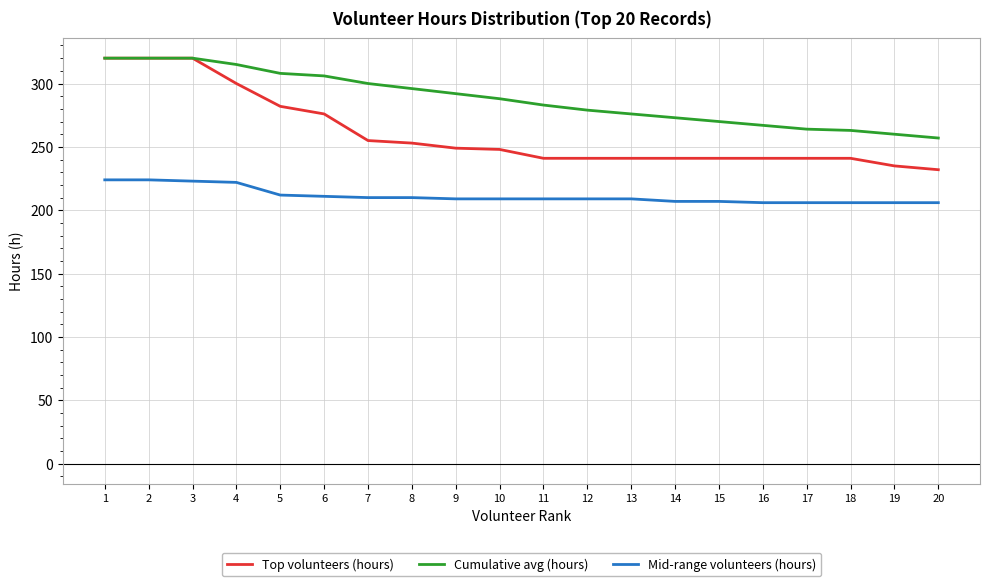

Read the Top volunteers (hours) value at 11, to the nearest 10.

240